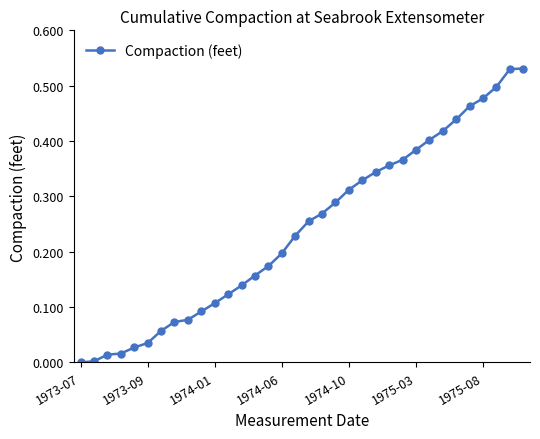

How many distinct data groups are displayed?

1